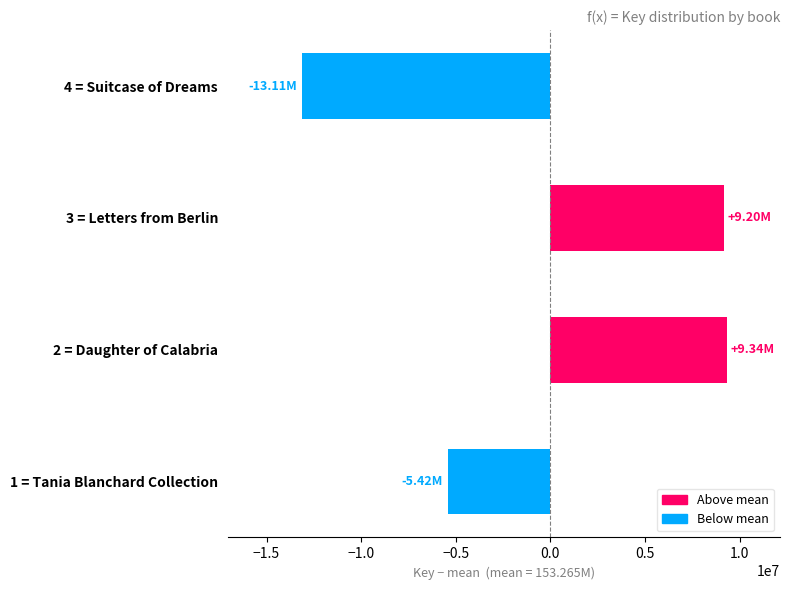

What is the difference between the maximum and minimum values?

22447138.0